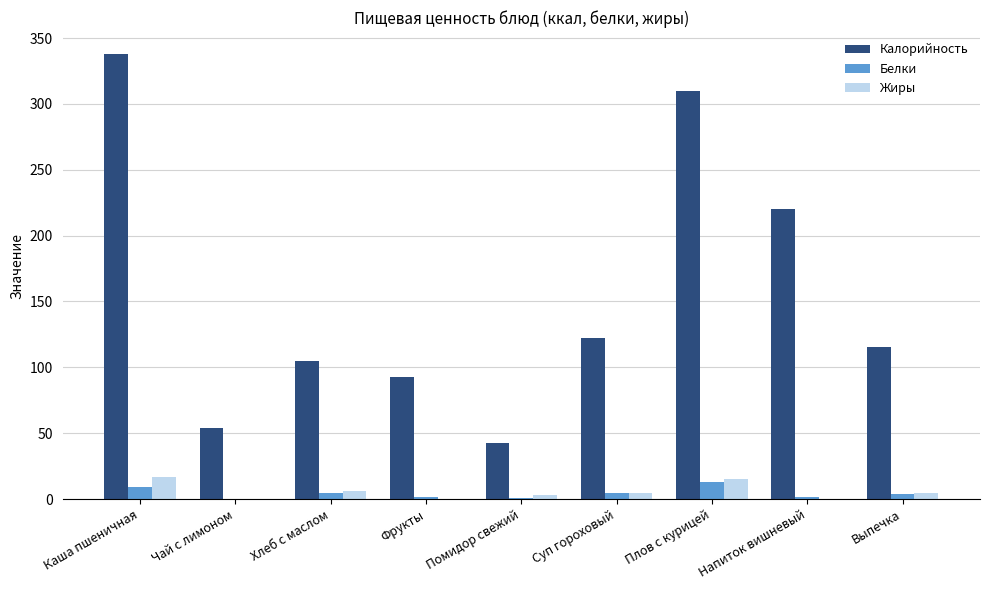

Are the bars horizontal?

No